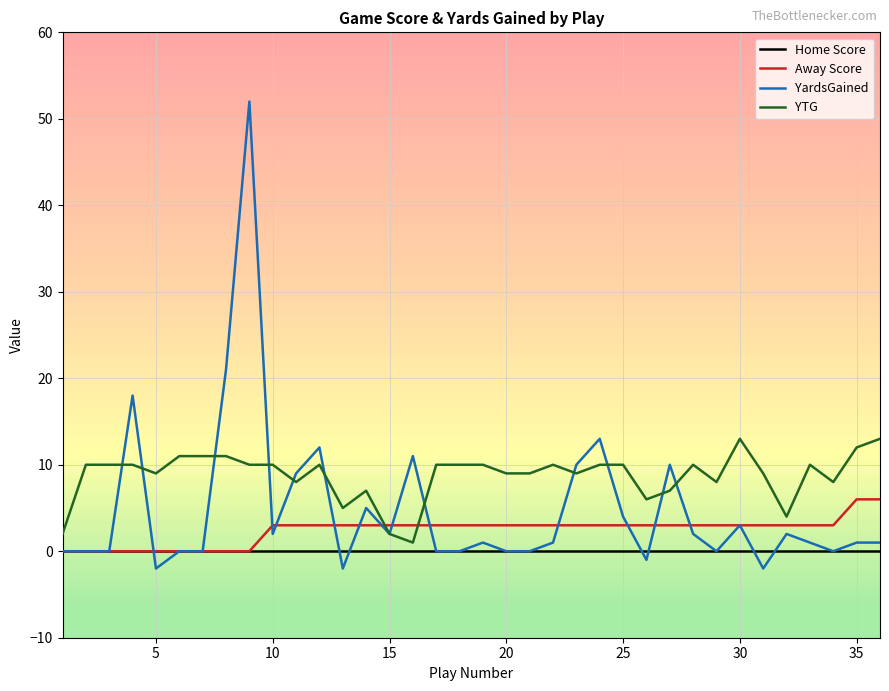

Which series ends up on top after the final intersection of YardsGained and Home Score?

YardsGained